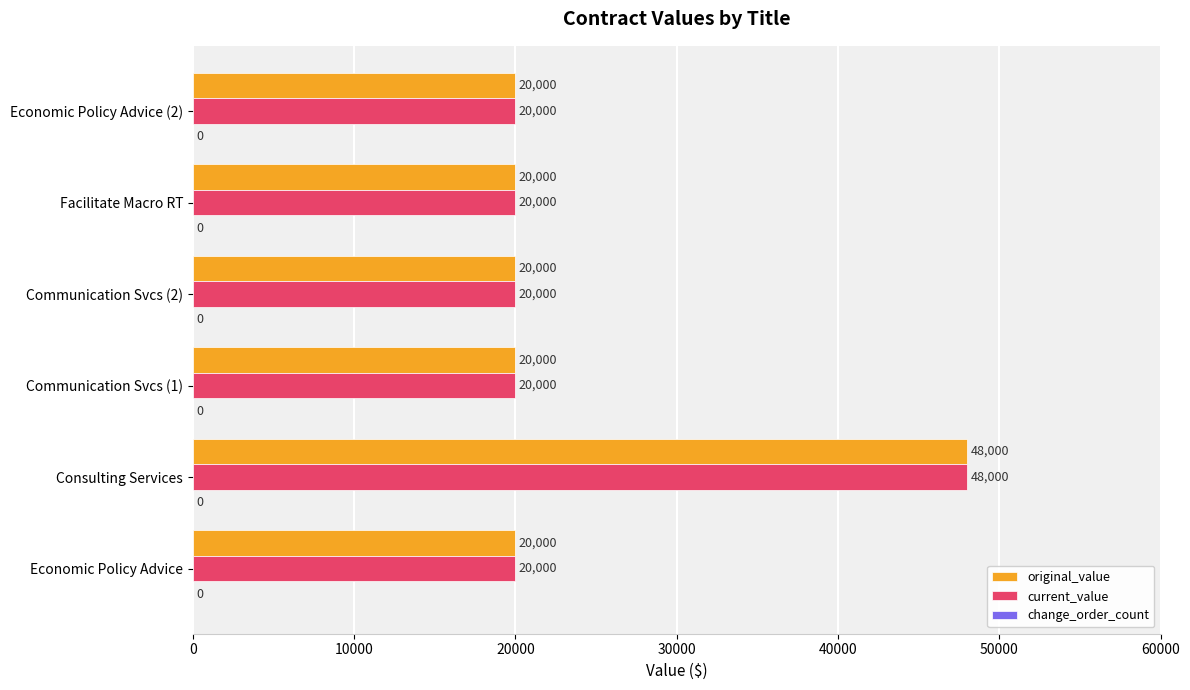

True or false: original_value has a value of 6597 at Economic Policy Advice (2).

False